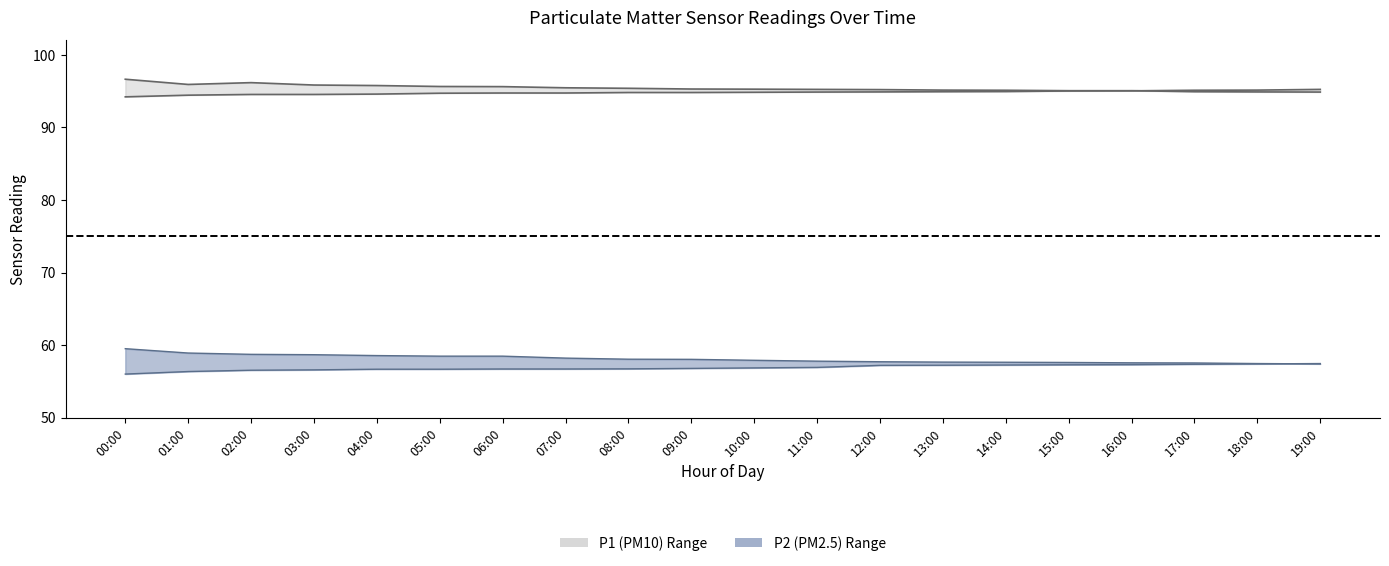

At which category is the sum across all series the highest?

00:00